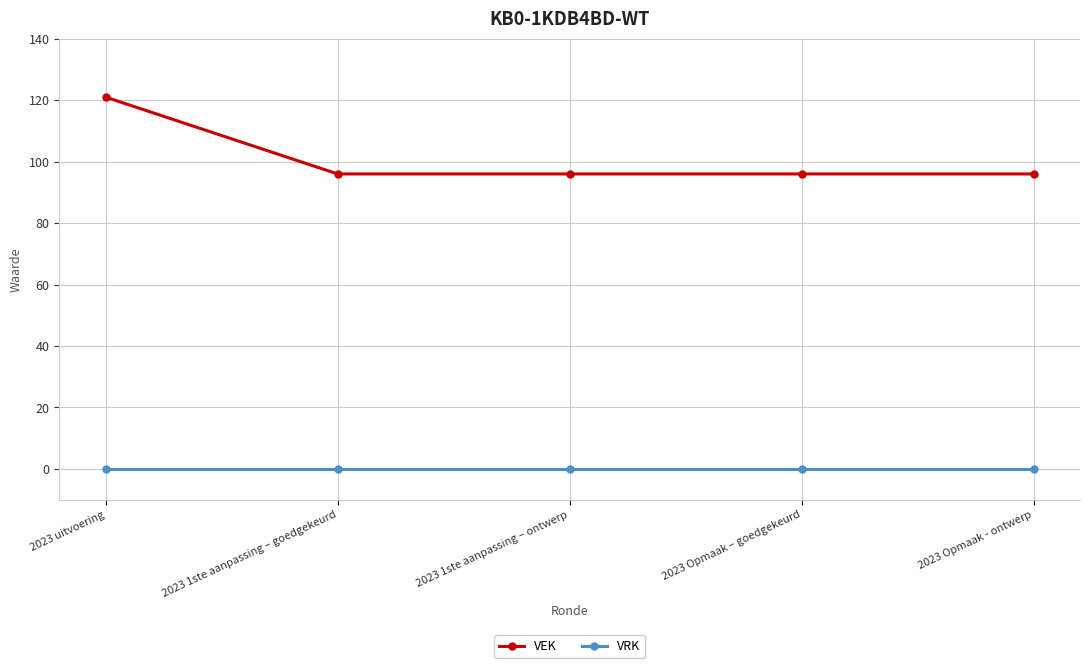

At which category is the sum across all series the highest?

2023 uitvoering